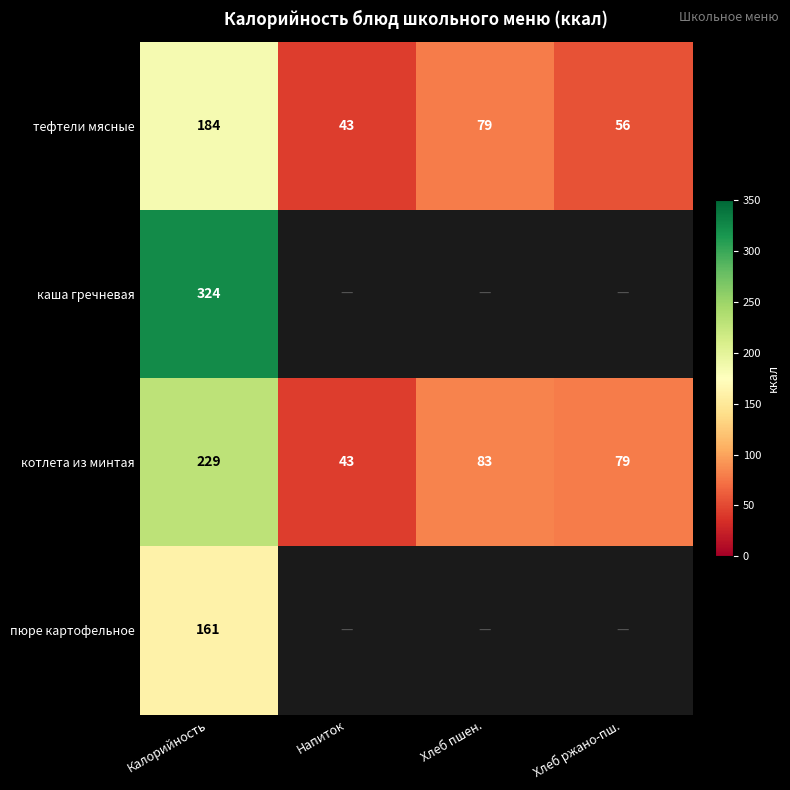

How many distinct data groups are displayed?

4